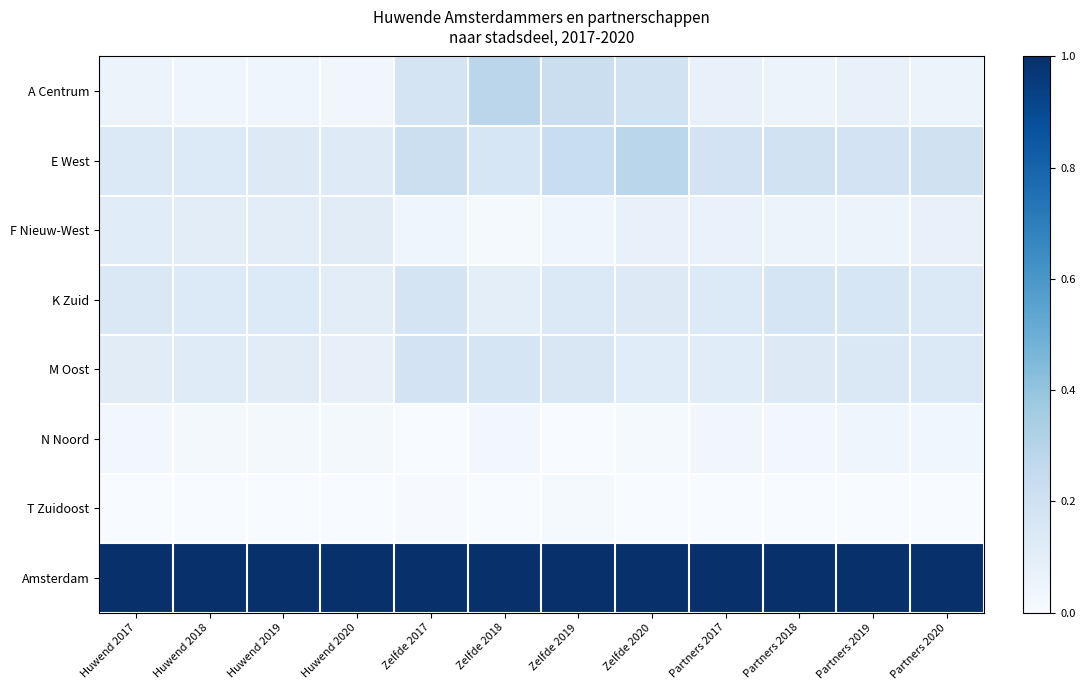

Reading left to right, extract all data points from this chart.

A Centrum: Huwend 2017=0.1	Huwend 2018=0.0	Huwend 2019=0.0	Huwend 2020=0.0	Zelfde 2017=0.2	Zelfde 2018=0.3	Zelfde 2019=0.2	Zelfde 2020=0.2	Partners 2017=0.1	Partners 2018=0.1	Partners 2019=0.1	Partners 2020=0.1
E West: Huwend 2017=0.1	Huwend 2018=0.1	Huwend 2019=0.1	Huwend 2020=0.1	Zelfde 2017=0.2	Zelfde 2018=0.2	Zelfde 2019=0.2	Zelfde 2020=0.3	Partners 2017=0.2	Partners 2018=0.2	Partners 2019=0.2	Partners 2020=0.2
F Nieuw-West: Huwend 2017=0.1	Huwend 2018=0.1	Huwend 2019=0.1	Huwend 2020=0.1	Zelfde 2017=0.0	Zelfde 2018=0.0	Zelfde 2019=0.0	Zelfde 2020=0.1	Partners 2017=0.1	Partners 2018=0.1	Partners 2019=0.1	Partners 2020=0.1
K Zuid: Huwend 2017=0.1	Huwend 2018=0.1	Huwend 2019=0.1	Huwend 2020=0.1	Zelfde 2017=0.2	Zelfde 2018=0.1	Zelfde 2019=0.1	Zelfde 2020=0.1	Partners 2017=0.1	Partners 2018=0.2	Partners 2019=0.2	Partners 2020=0.1
M Oost: Huwend 2017=0.1	Huwend 2018=0.1	Huwend 2019=0.1	Huwend 2020=0.1	Zelfde 2017=0.2	Zelfde 2018=0.2	Zelfde 2019=0.2	Zelfde 2020=0.1	Partners 2017=0.1	Partners 2018=0.1	Partners 2019=0.1	Partners 2020=0.1
N Noord: Huwend 2017=0.0	Huwend 2018=0.0	Huwend 2019=0.0	Huwend 2020=0.0	Zelfde 2017=0.0	Zelfde 2018=0.0	Zelfde 2019=0.0	Zelfde 2020=0.0	Partners 2017=0.0	Partners 2018=0.0	Partners 2019=0.0	Partners 2020=0.0
T Zuidoost: Huwend 2017=0.0	Huwend 2018=0.0	Huwend 2019=0.0	Huwend 2020=0.0	Zelfde 2017=0.0	Zelfde 2018=0.0	Zelfde 2019=0.0	Zelfde 2020=0.0	Partners 2017=0.0	Partners 2018=0.0	Partners 2019=0.0	Partners 2020=0.0
Amsterdam: Huwend 2017=1.0	Huwend 2018=1.0	Huwend 2019=1.0	Huwend 2020=1.0	Zelfde 2017=1.0	Zelfde 2018=1.0	Zelfde 2019=1.0	Zelfde 2020=1.0	Partners 2017=1.0	Partners 2018=1.0	Partners 2019=1.0	Partners 2020=1.0